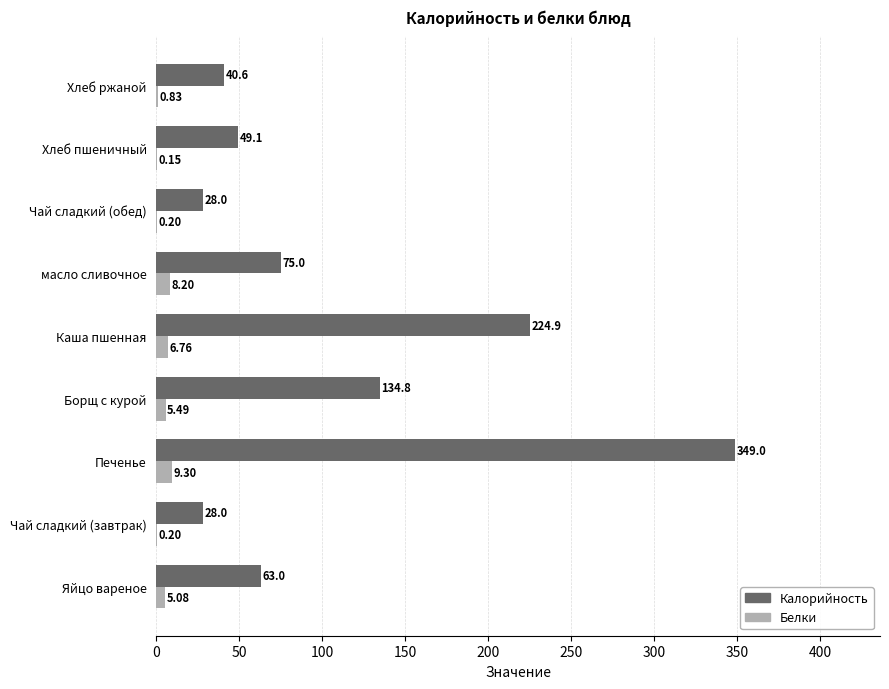

What is the sum of the Калорийность values at Чай сладкий (обед) and Чай сладкий (завтрак)?

56.0